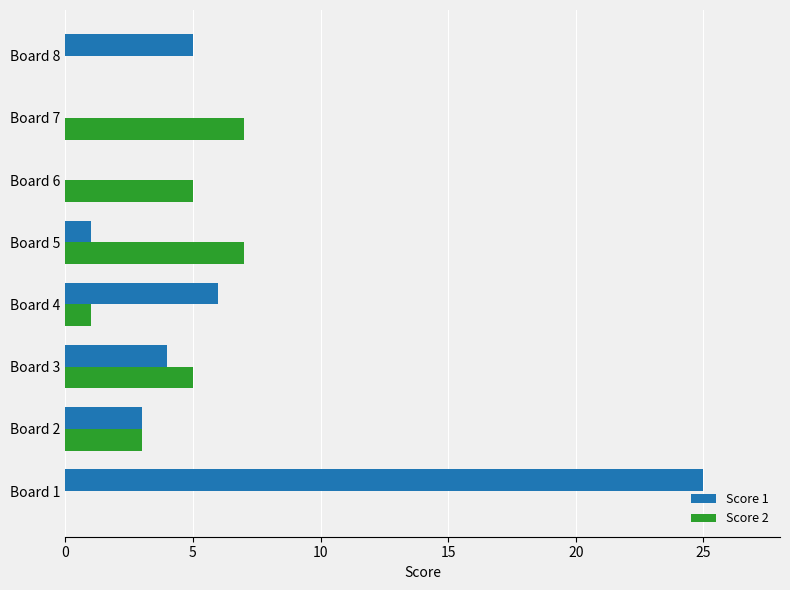

What is the sum of all Score 2 values?

28